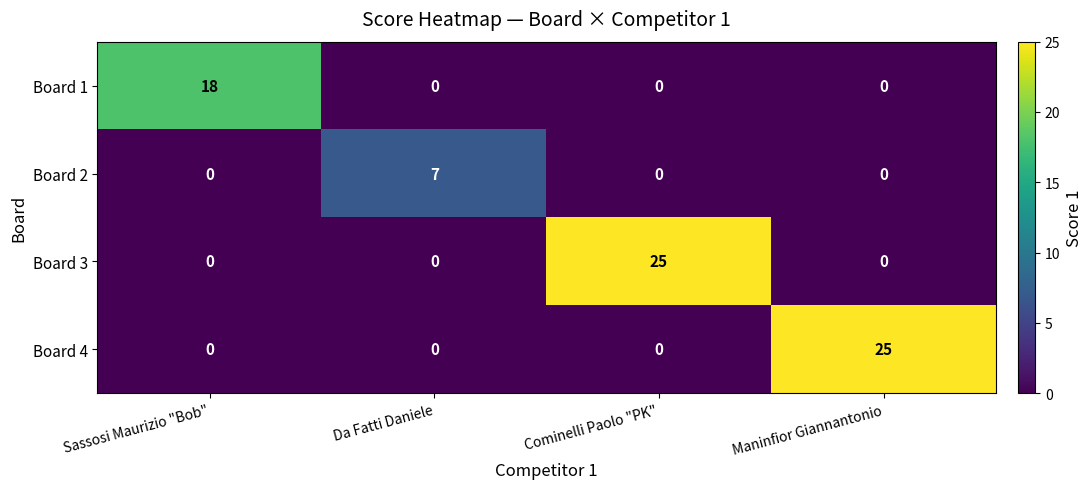

Reading left to right, list all the values displayed in this chart.

Board 1: Sassosi Maurizio "Bob"=18	Da Fatti Daniele=0	Cominelli Paolo "PK"=0	Maninfior Giannantonio=0
Board 2: Sassosi Maurizio "Bob"=0	Da Fatti Daniele=7	Cominelli Paolo "PK"=0	Maninfior Giannantonio=0
Board 3: Sassosi Maurizio "Bob"=0	Da Fatti Daniele=0	Cominelli Paolo "PK"=25	Maninfior Giannantonio=0
Board 4: Sassosi Maurizio "Bob"=0	Da Fatti Daniele=0	Cominelli Paolo "PK"=0	Maninfior Giannantonio=25